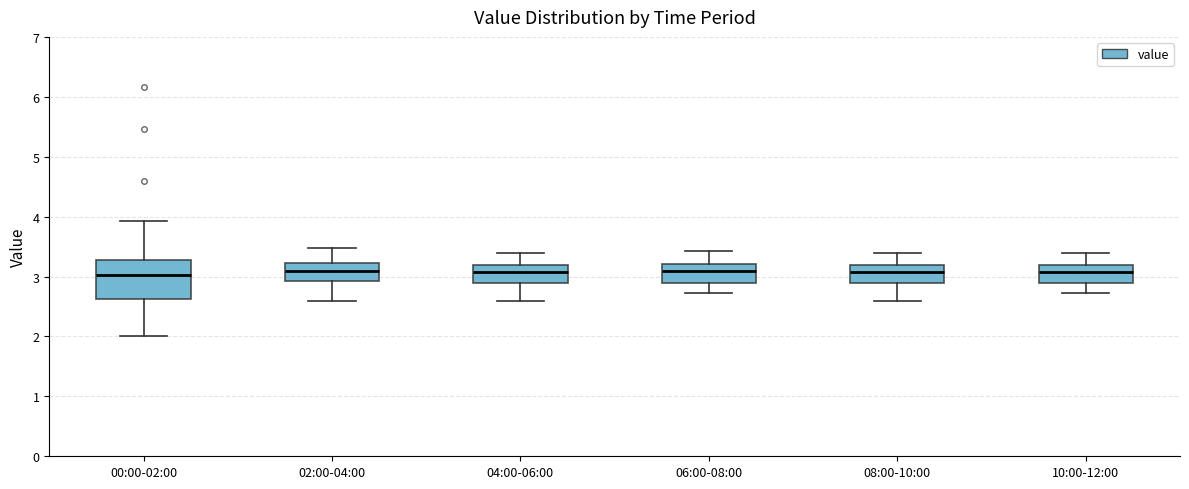

Comparing the boxes themselves (not the whiskers), which one is the tallest?

00:00-02:00